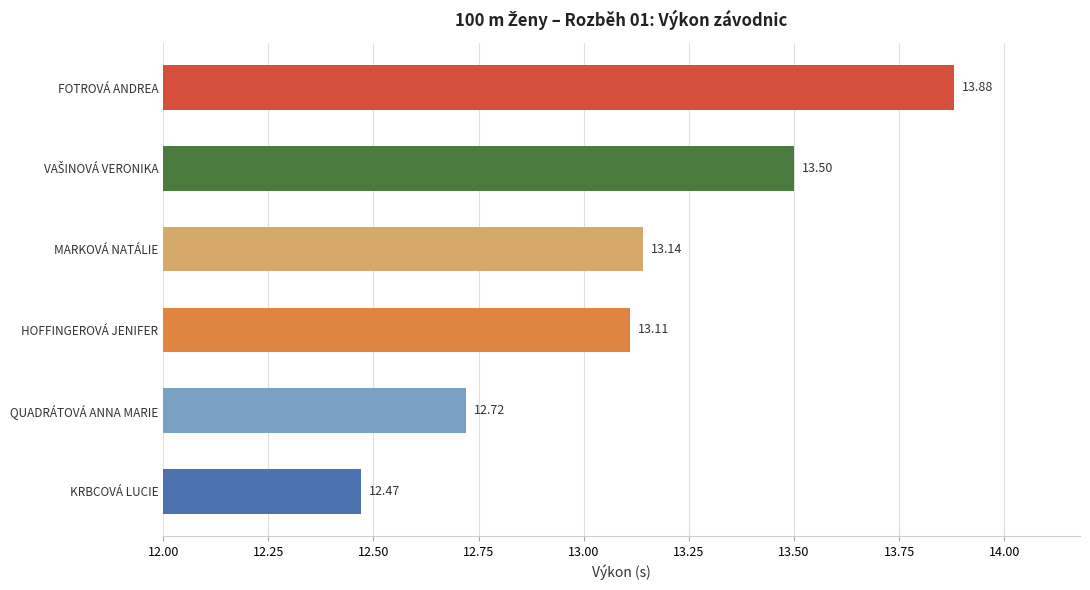

What is the difference between the maximum and minimum values?

1.4